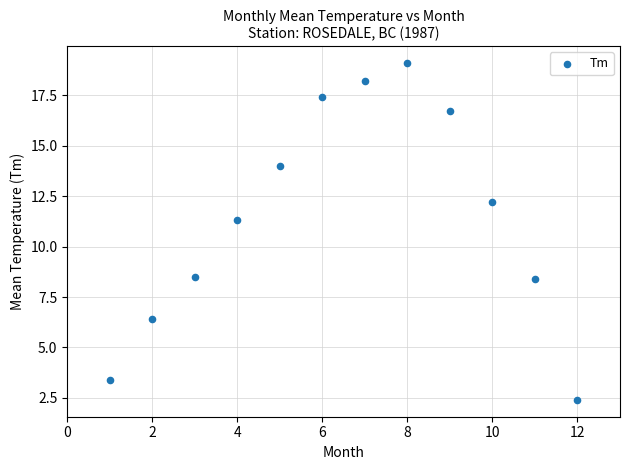

What Y value in the scatter plot is closest to 10?

11.3